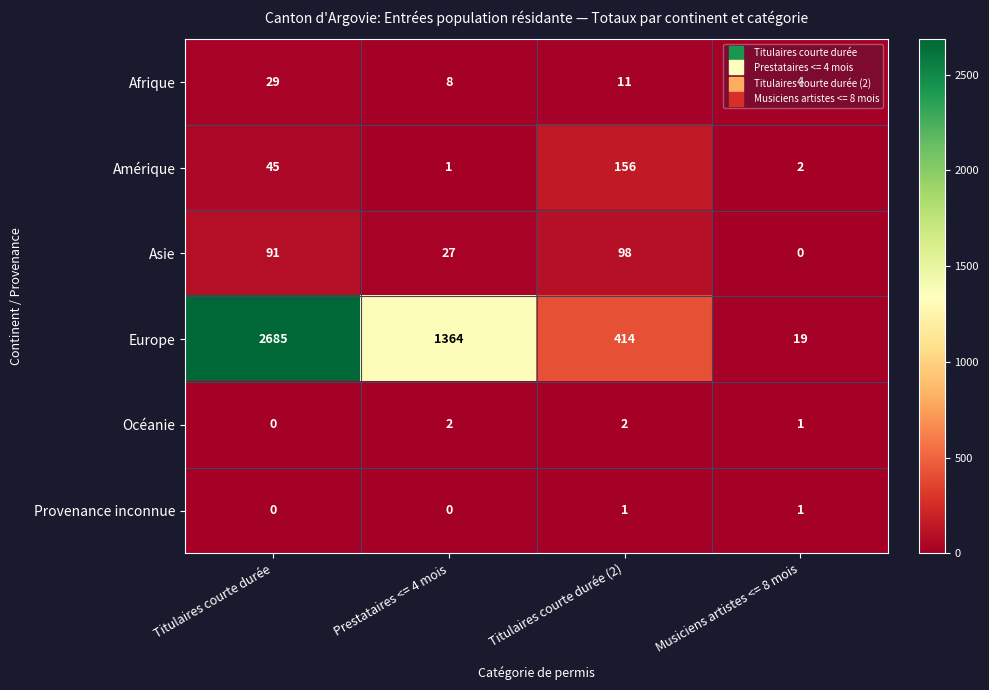

The Océanie series shows 2 at Musiciens artistes <= 8 mois. True or false?

False